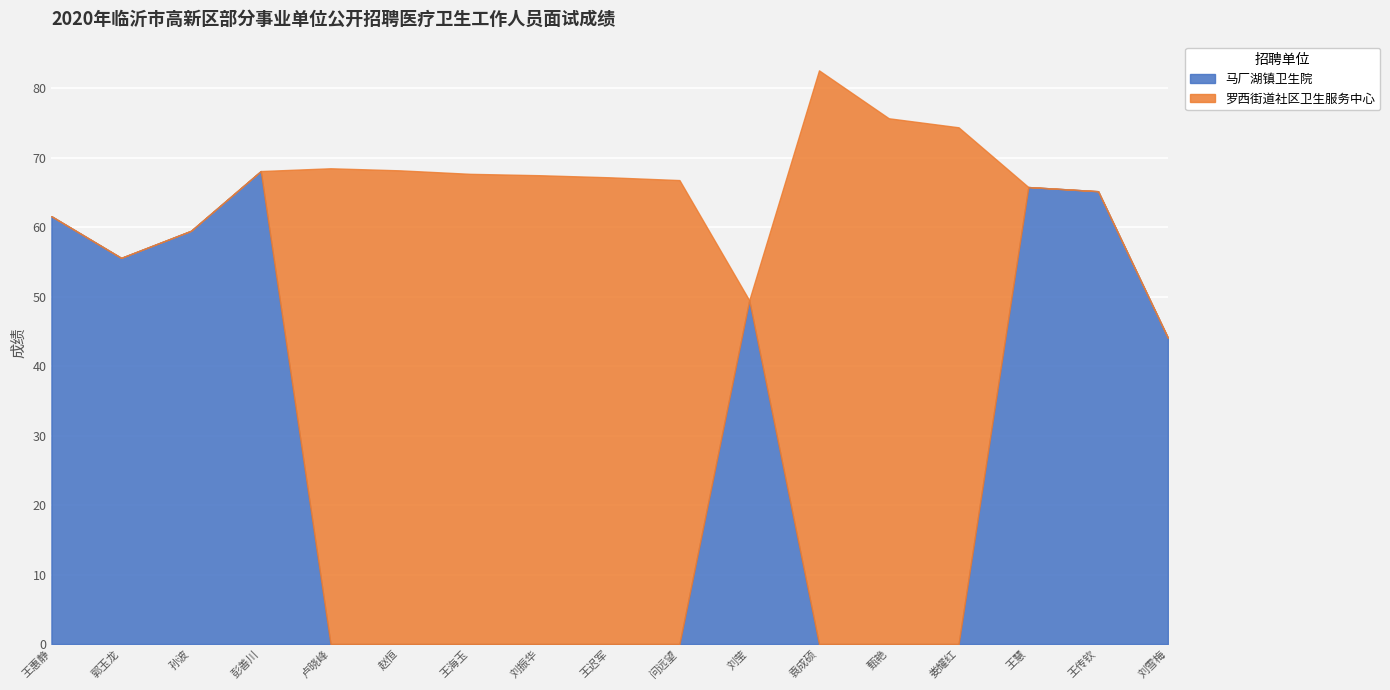

How many interior local peaks does the 马厂湖镇卫生院 series have?

3